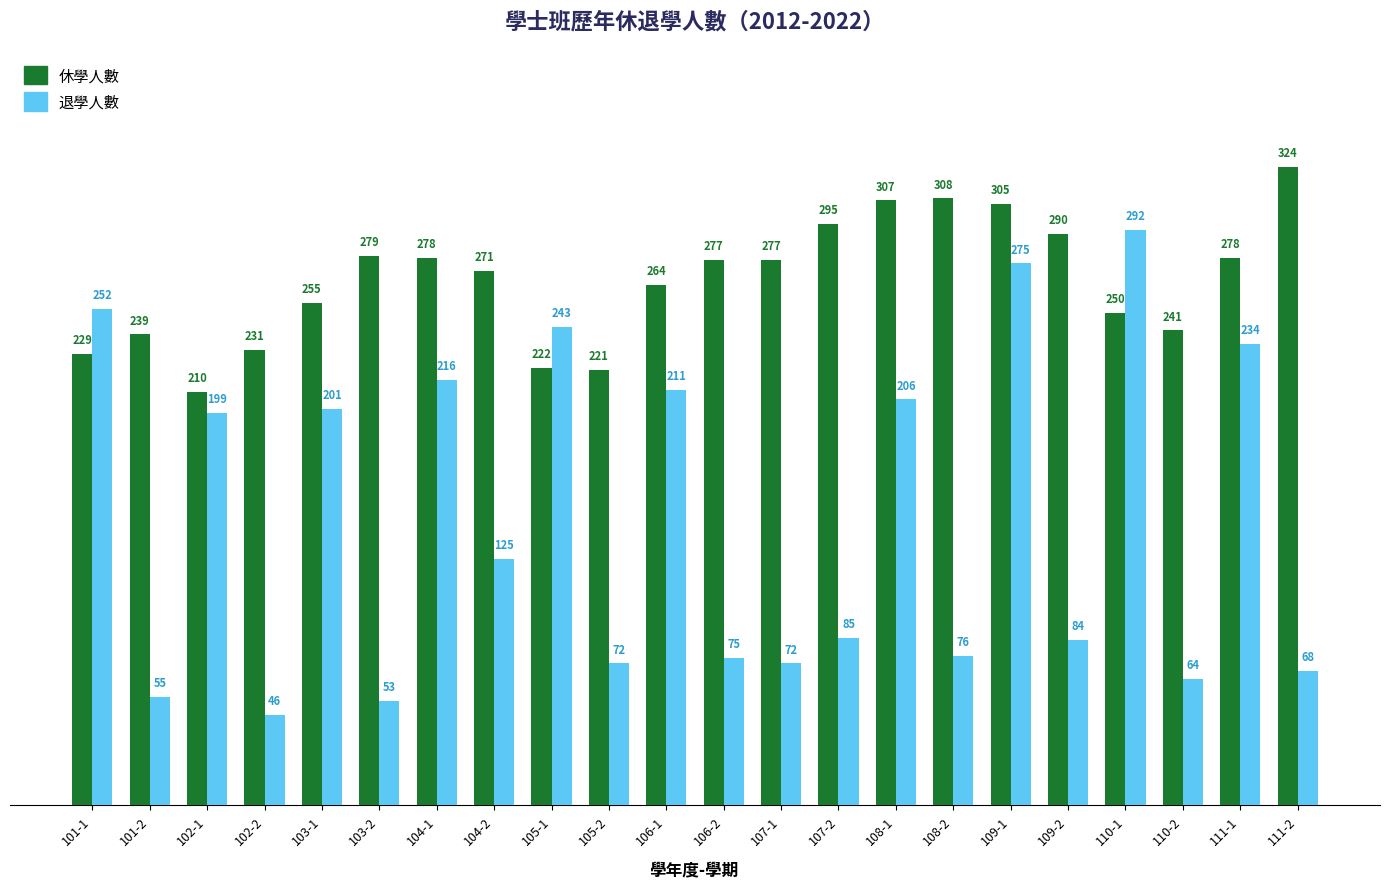

Rank the series by their maximum value, from lowest to highest.

退學人數, 休學人數